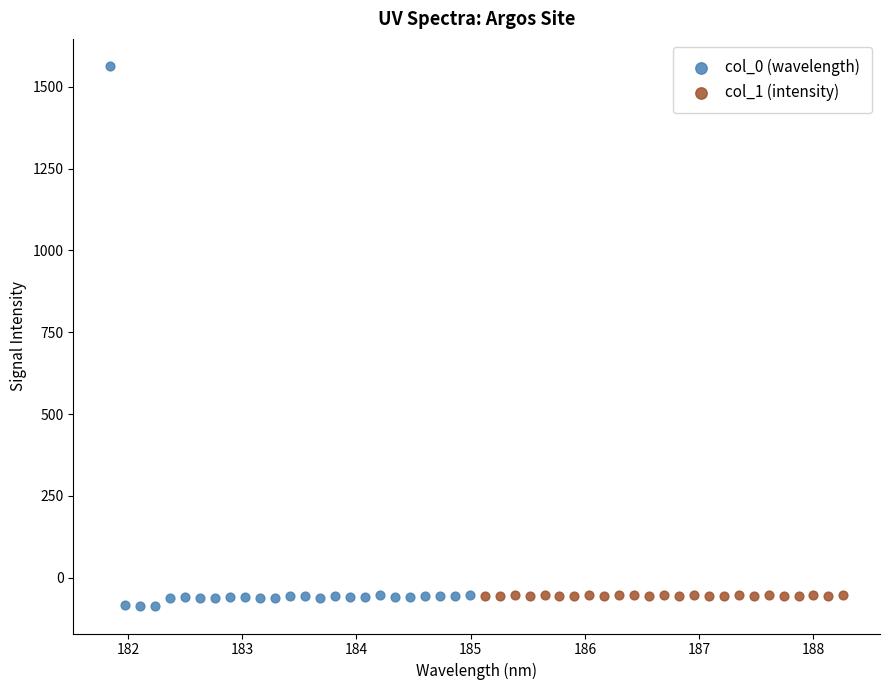

Which series has the largest Y range (max minus min)?

col_0 (wavelength)